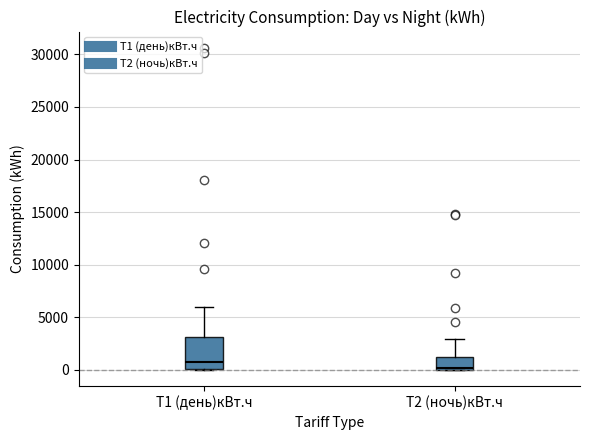

Reading left to right, read every box against the y-axis: the position of its median line, the range the box covers, and the ends of its whiskers. The values are not printed on the chart, so give them approximately, as read against the axis.

Т1 (день)кВт.ч: median 1000, box 0 to 3000, whiskers 0 to 6000
Т2 (ночь)кBт.ч: median 0 (just above the box's lower edge), box 0 to 1000, whiskers 0 to 3000